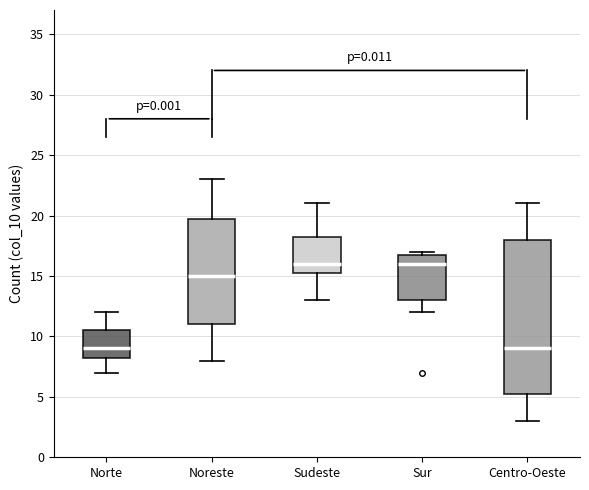

Which box is the tallest, from its lower edge to its upper edge?

Centro-Oeste